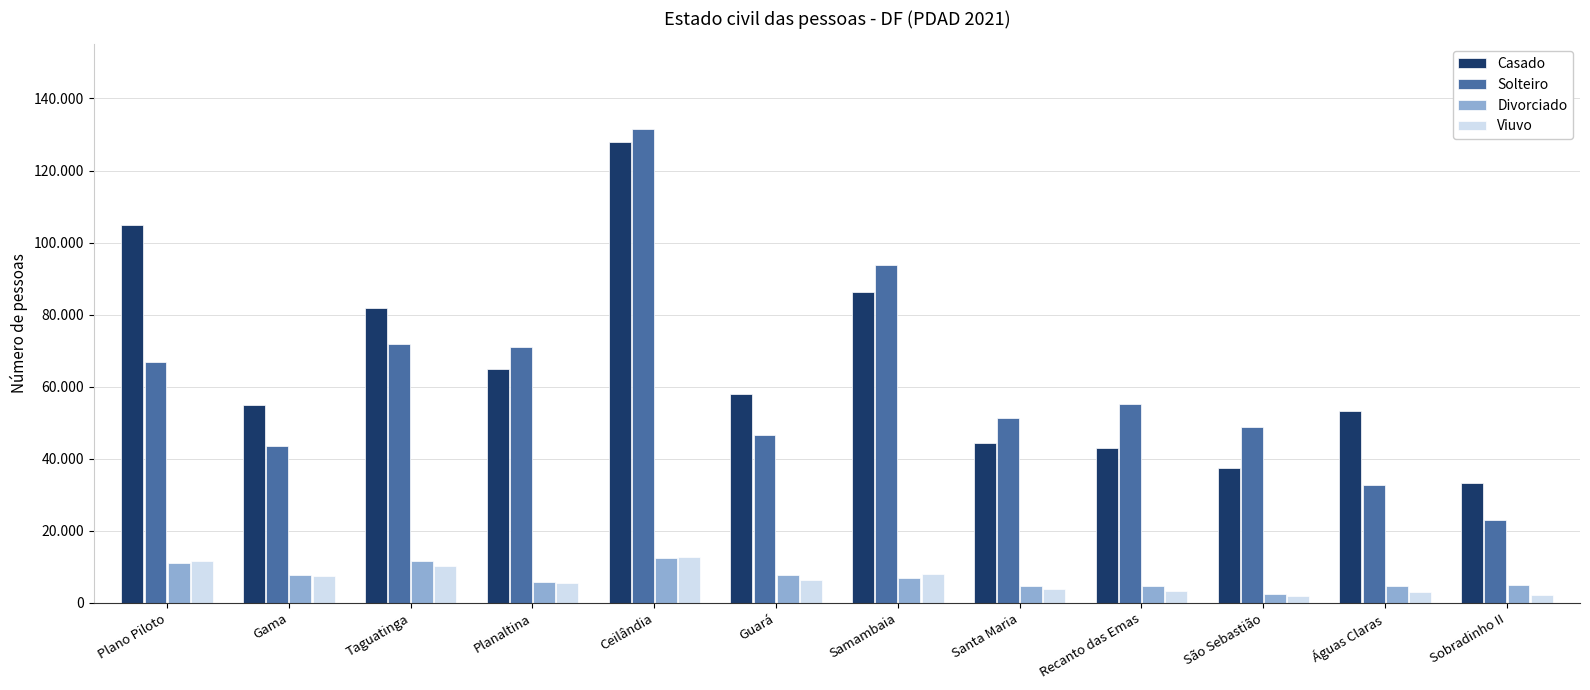

The Solteiro series shows 63656 at Gama. True or false?

False